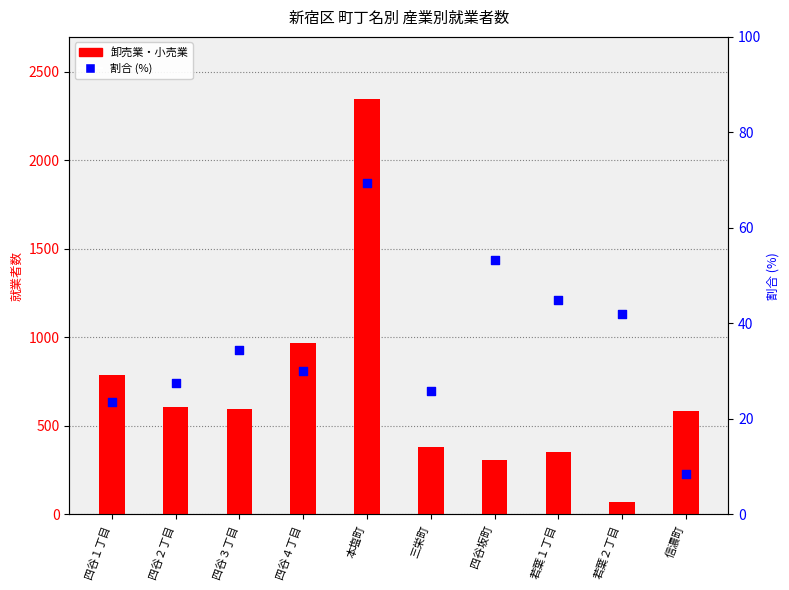

Which series contains the lowest Y value?

割合 (%)